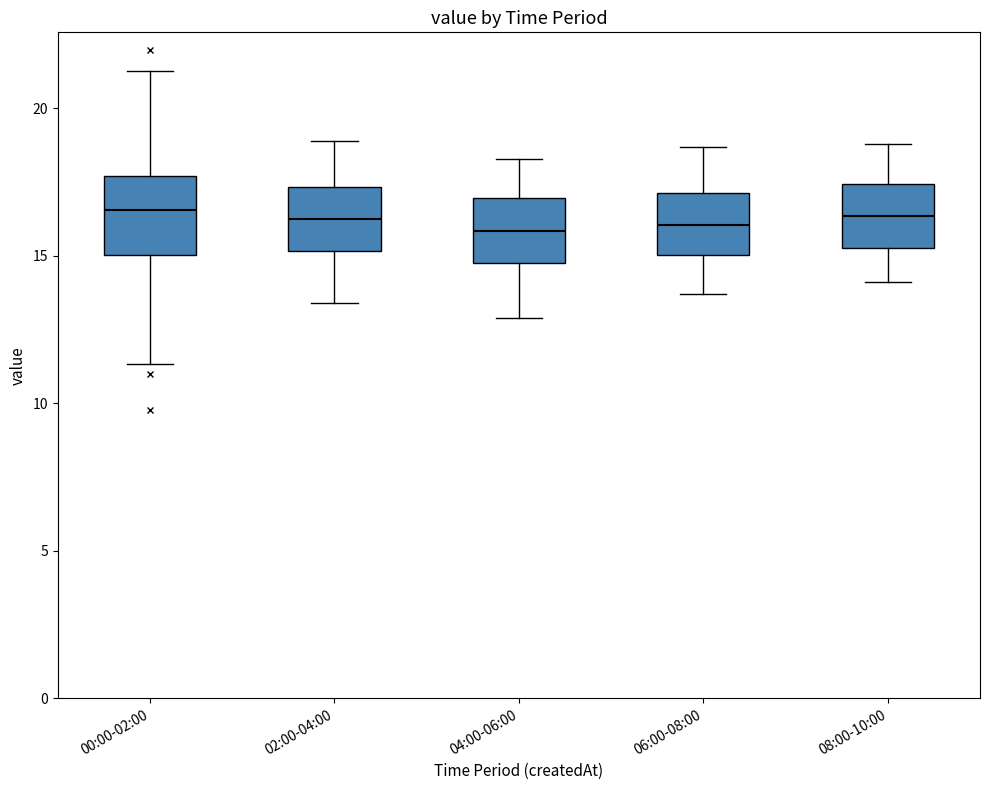

Where is the lower edge of the box for 04:00-06:00 on the y-axis? The values are not printed on the chart, so give them approximately, as read against the axis.

15.0